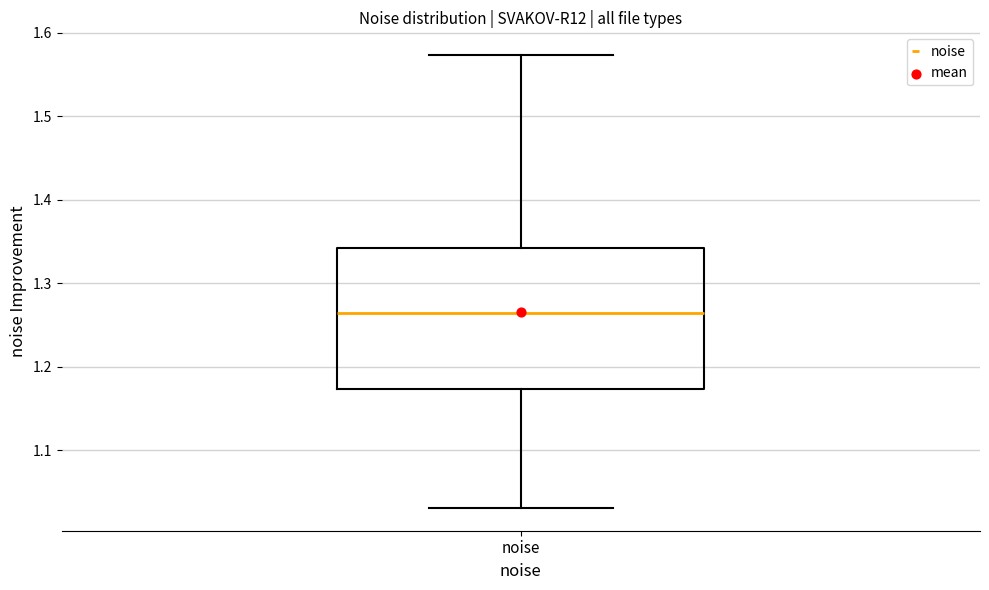

Transcribe this box plot: give where the median line is, the range the box spans, and where the two whiskers end, as read against the y-axis. The values are not printed on the chart, so give them approximately, as read against the axis.

median 1.26, box 1.17 to 1.34, whiskers 1.03 to 1.57